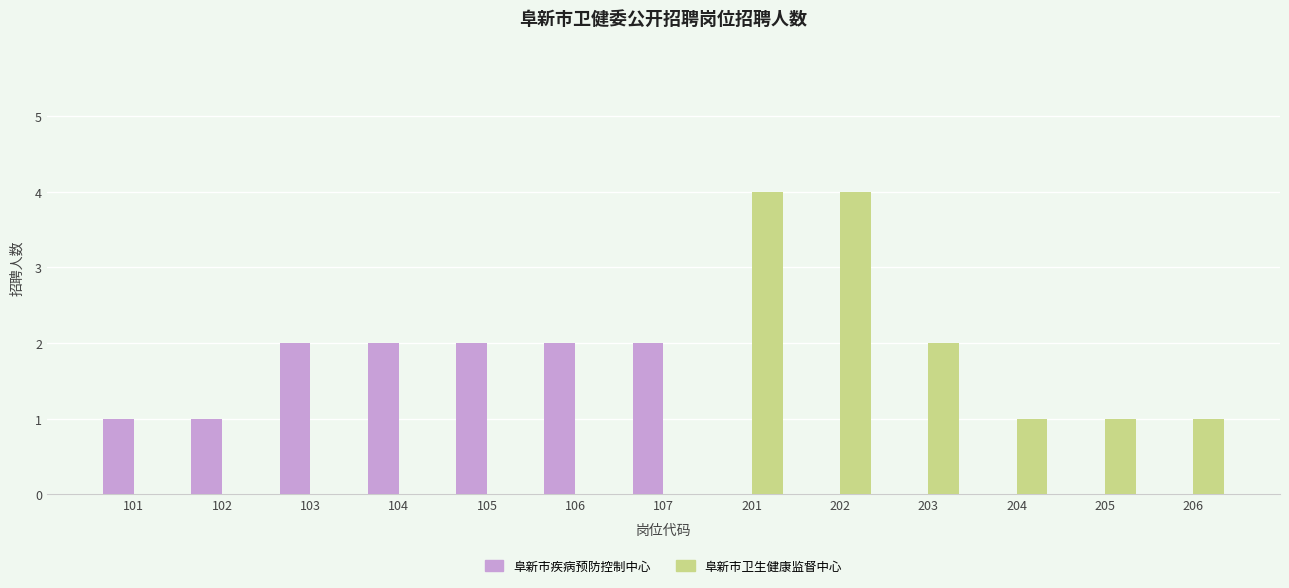

Count the 阜新市卫生健康监督中心 values in the range 0 to 1.

10